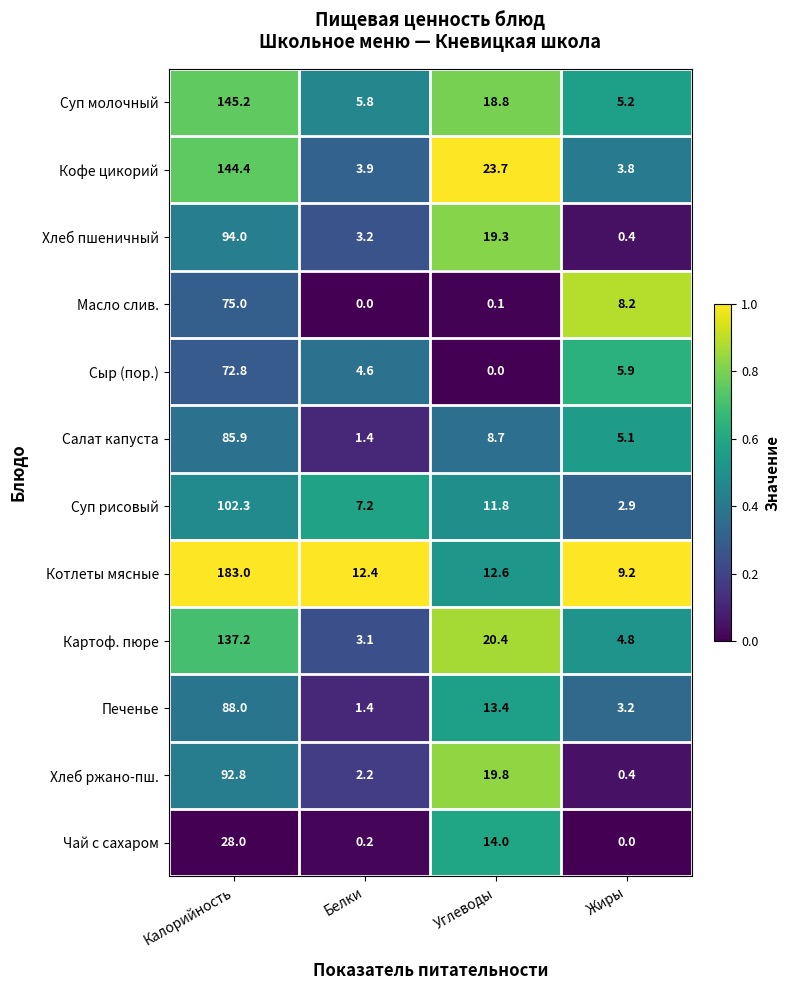

The Суп рисовый series shows 2.9 at Жиры. True or false?

True